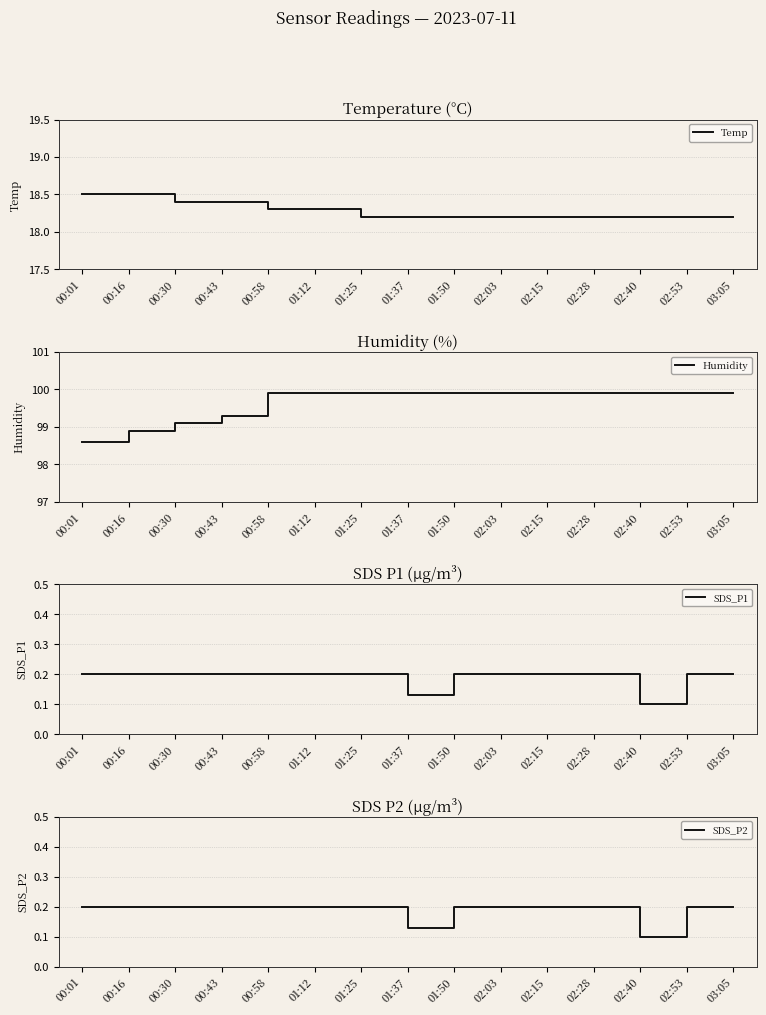

What is the minimum value for Humidity?

98.6